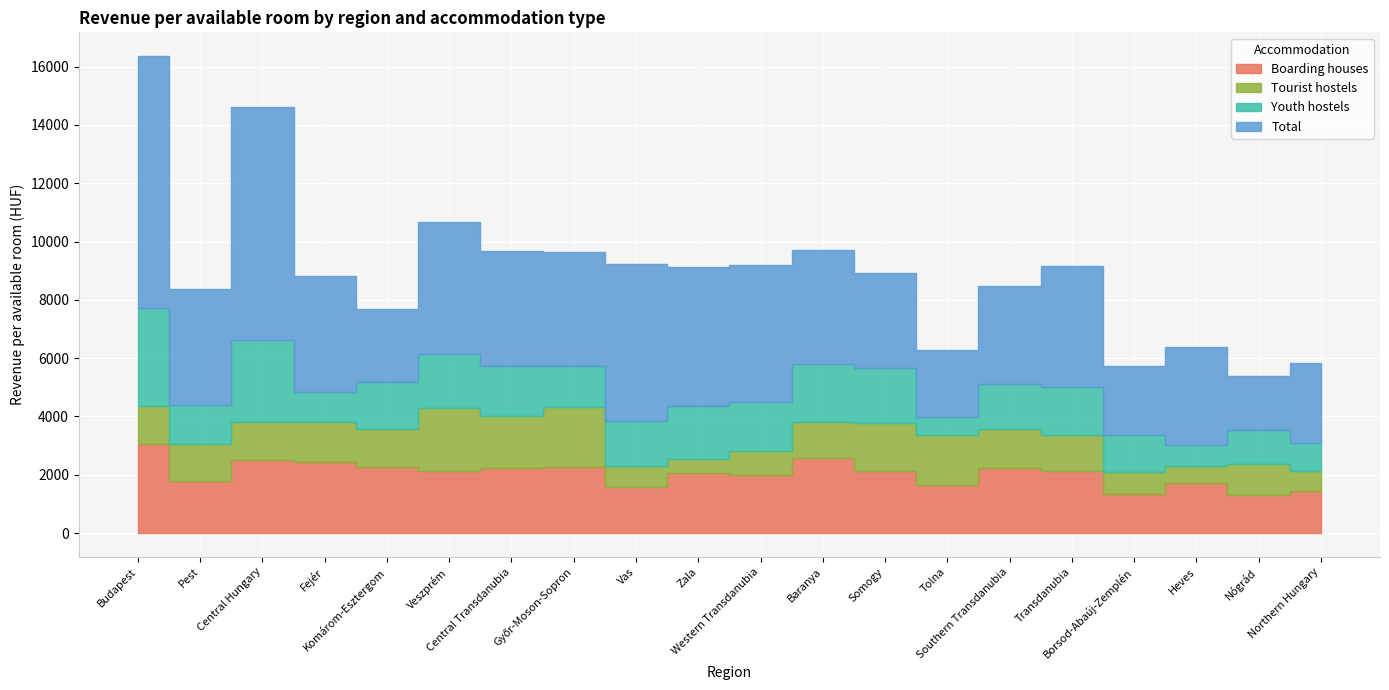

Which series has the largest range (max minus min)?

Total